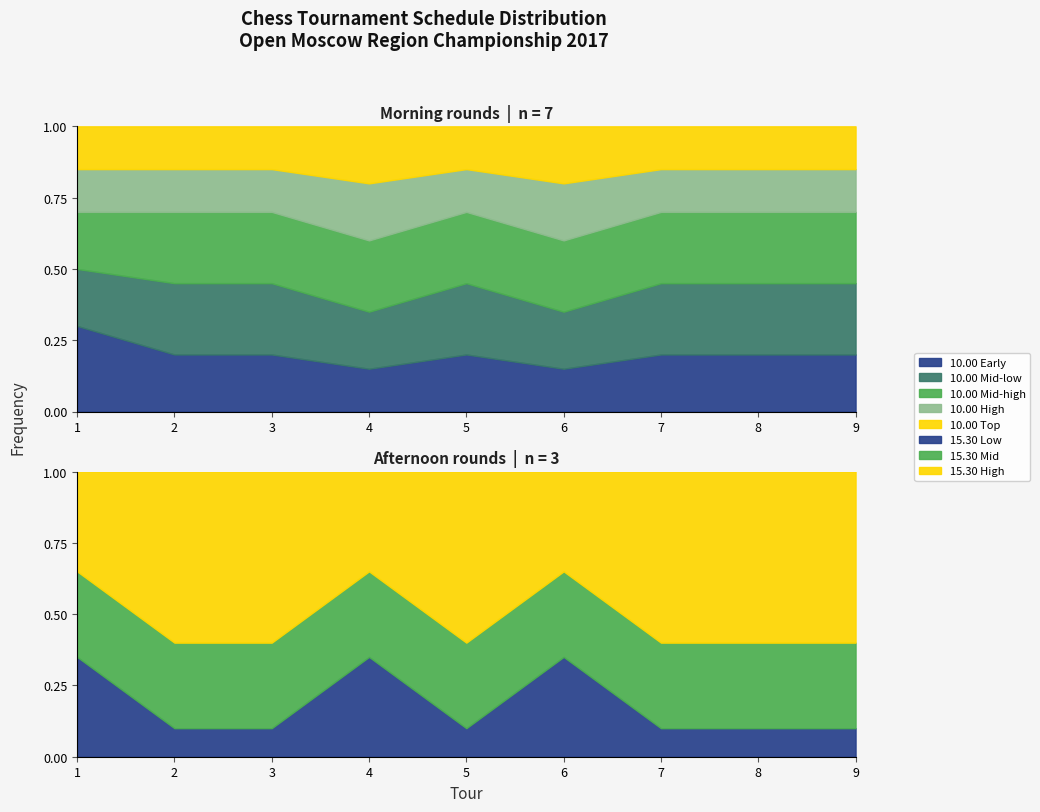

Does the chart display data point markers on the line(s)?

No